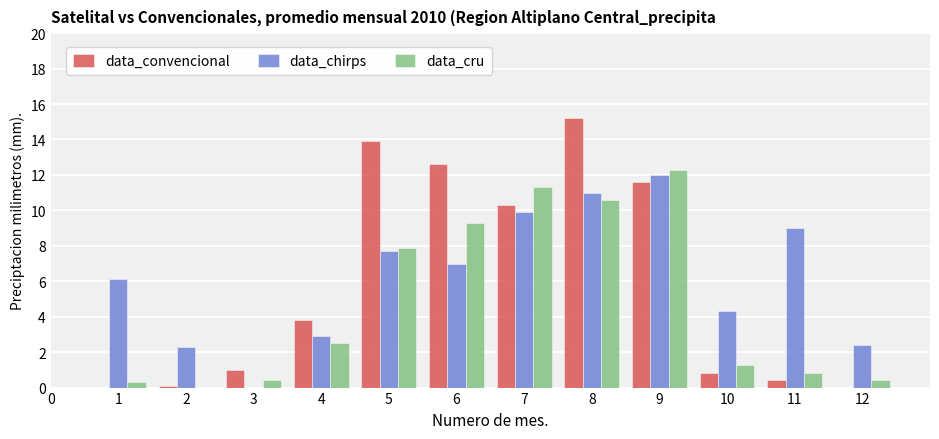

What is the greatest value displayed?

15.2